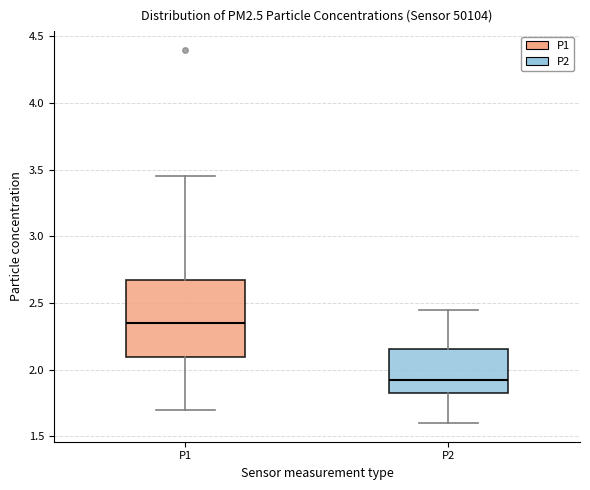

Which box's median line is the highest?

P1